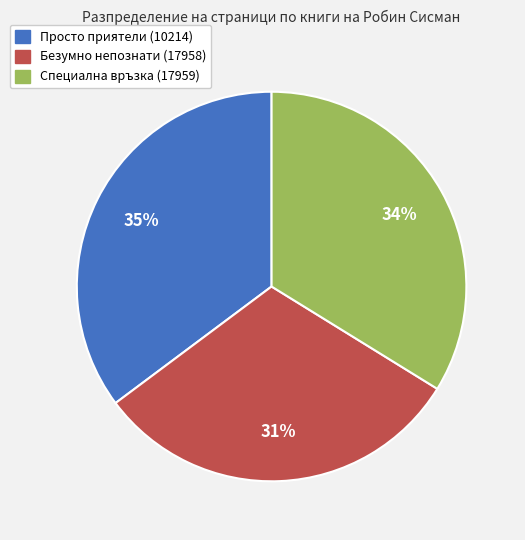

What is the ratio of the value at Безумно непознати (17958) to the value at Просто приятели (10214)?

0.9